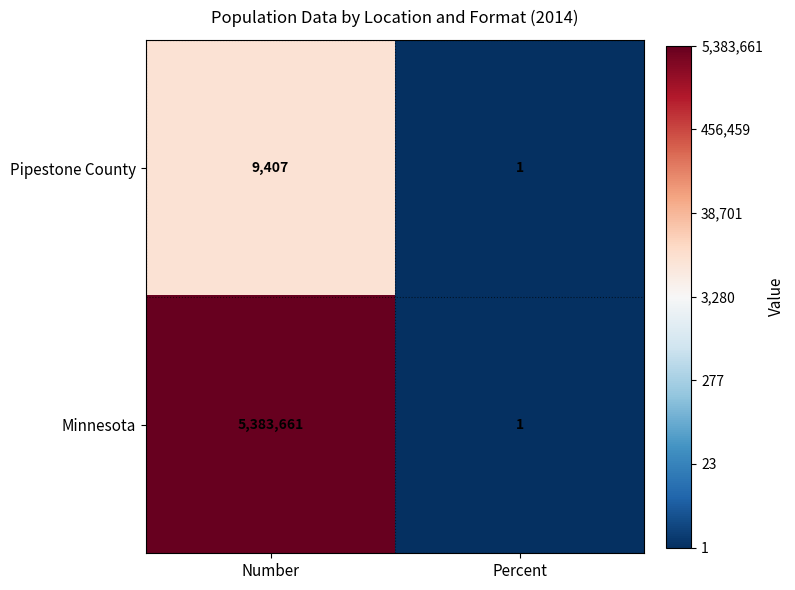

At which category is the sum across all series the highest?

Number